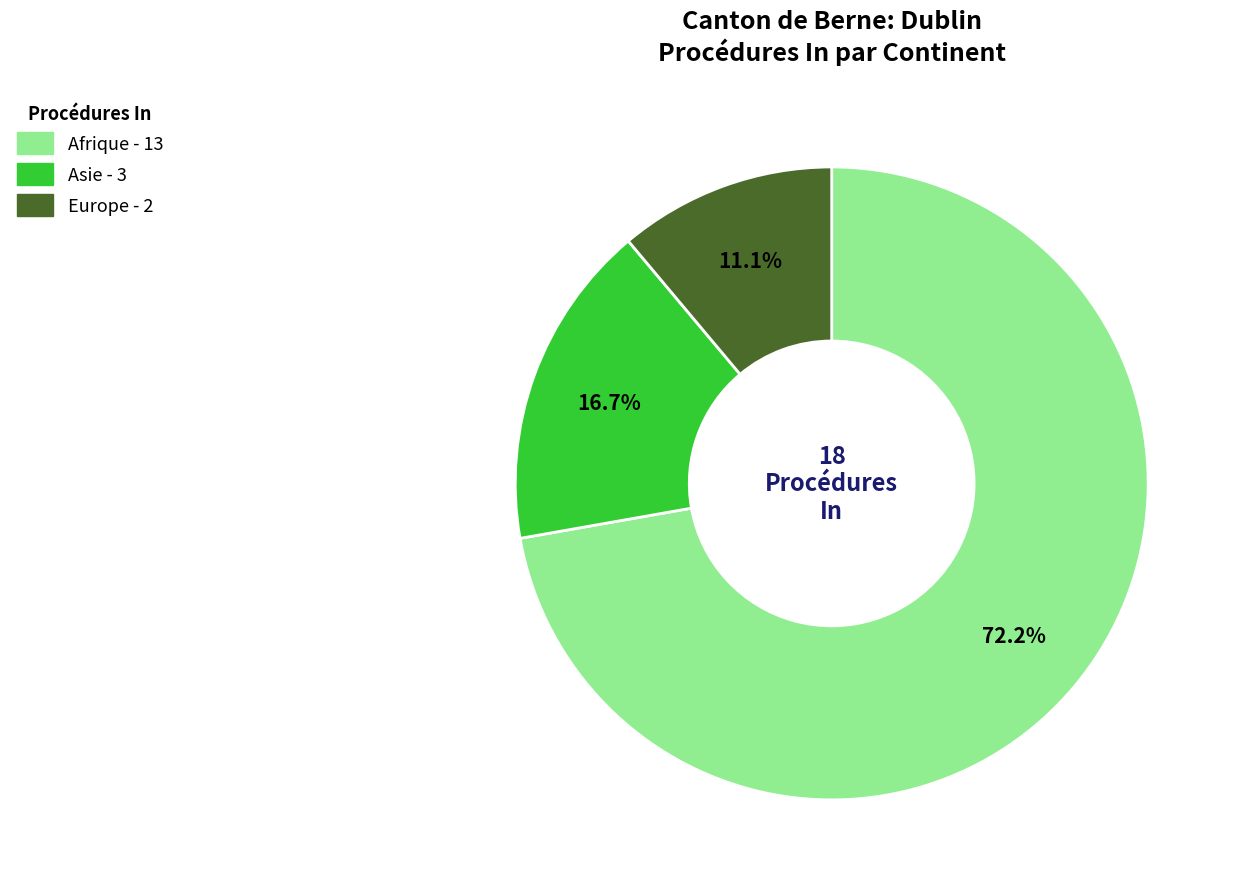

Does any single category account for the majority?

Yes